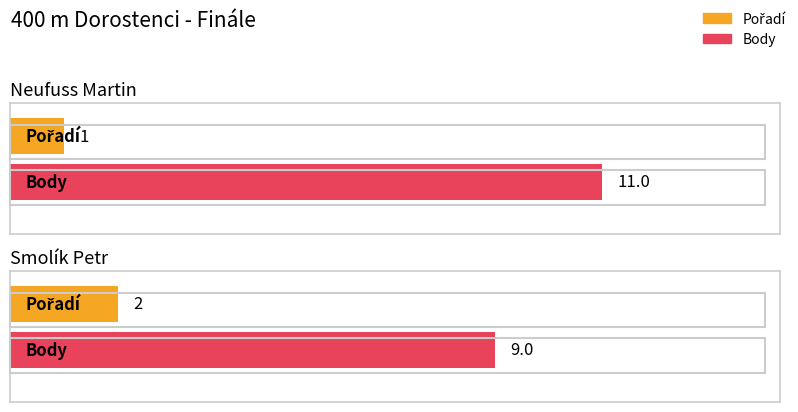

True or false: Body has a value of 9 at Smolík Petr.

True